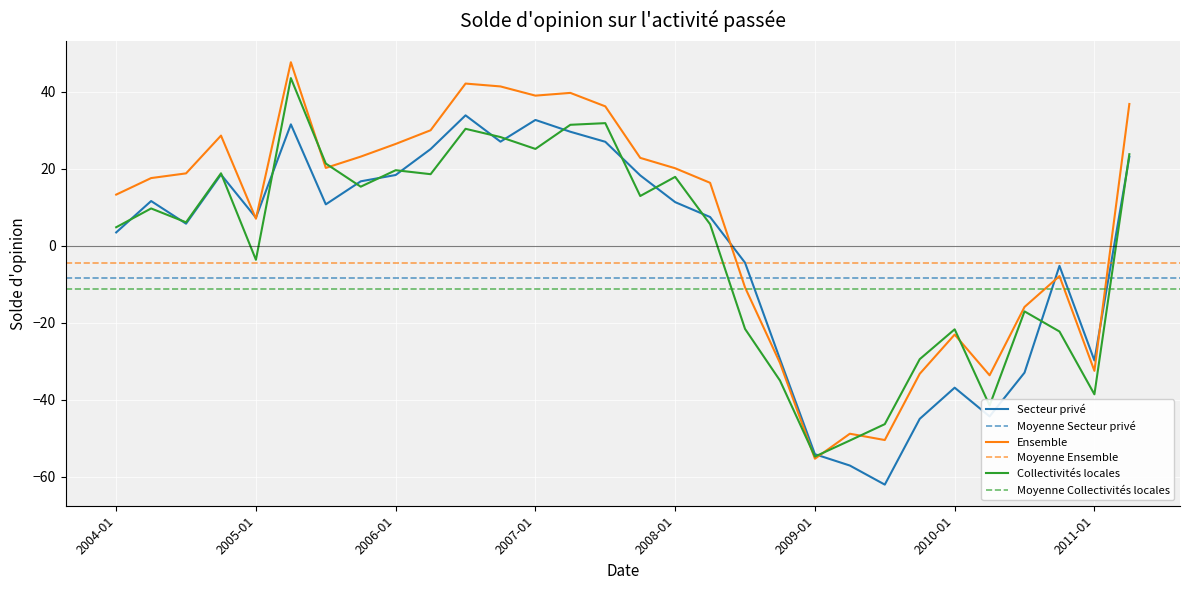

What position from the right is 2004-04?

29